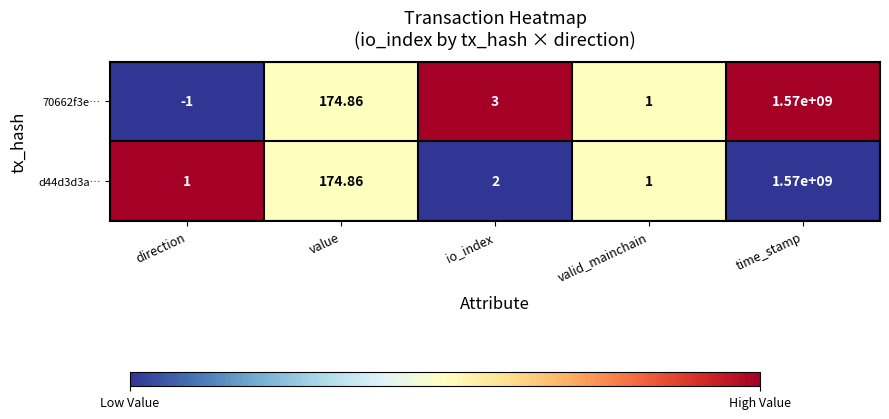

Which label corresponds to the largest value in the chart?

time_stamp